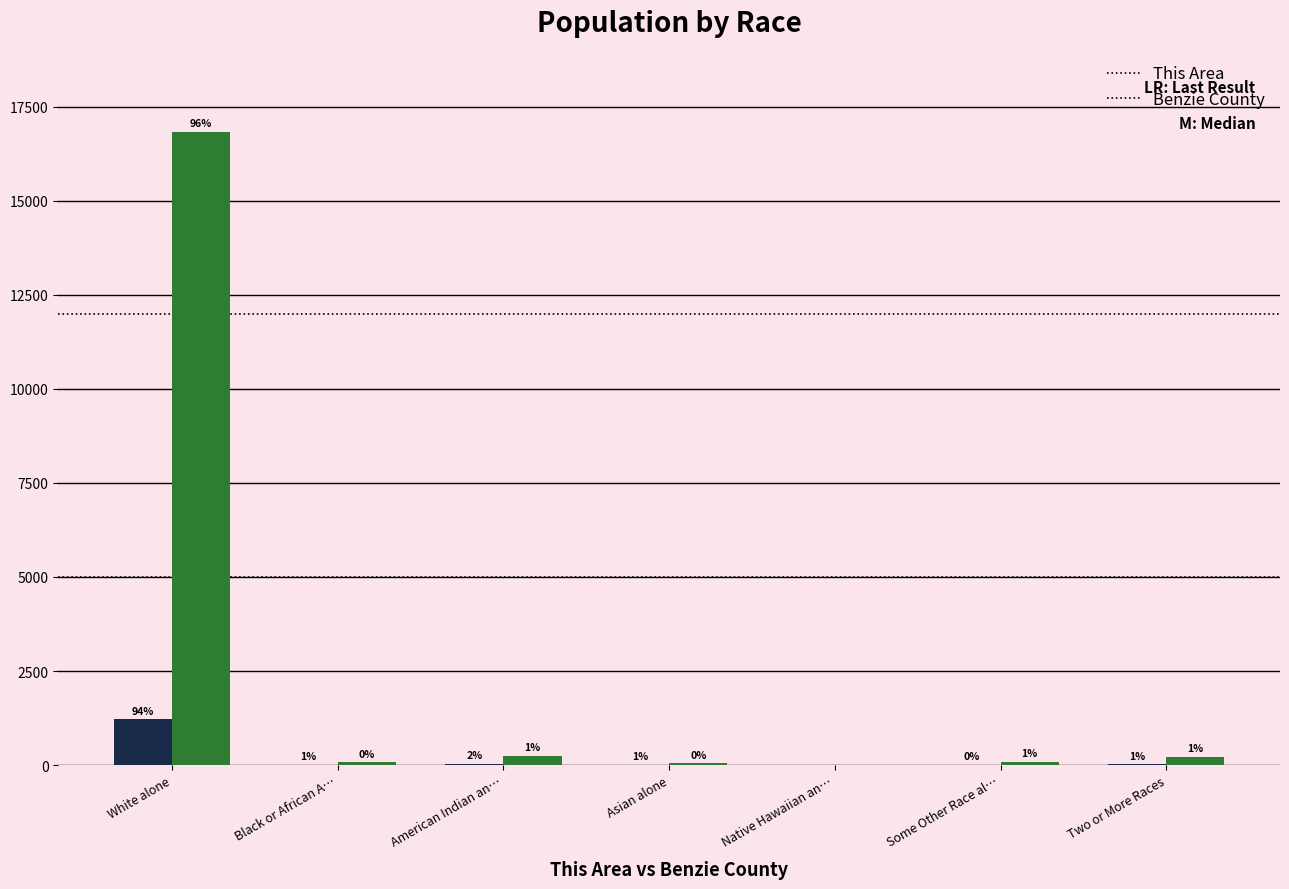

Reading left to right, list all the values displayed in this chart.

This Area: 1213	14	26	14	0	3	16
Benzie County: 16843	72	252	45	0	89	224